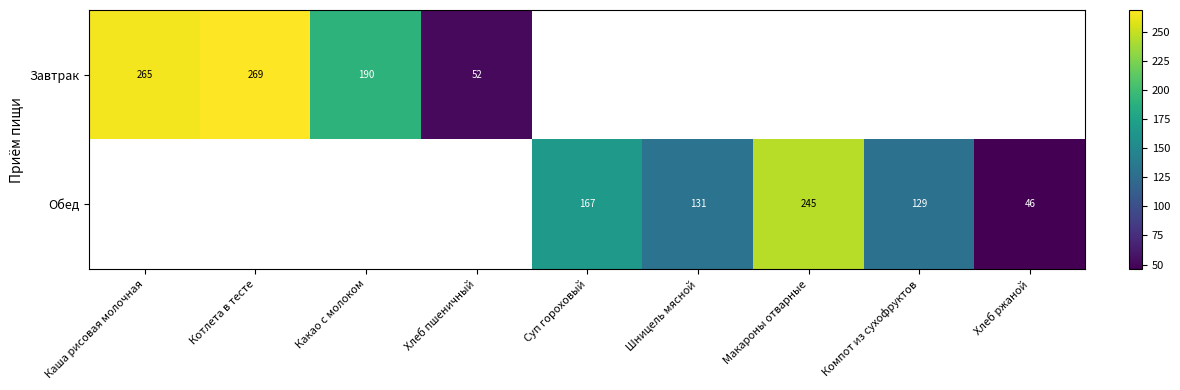

True or false: Завтрак has a value of 265 at Каша рисовая молочная.

True